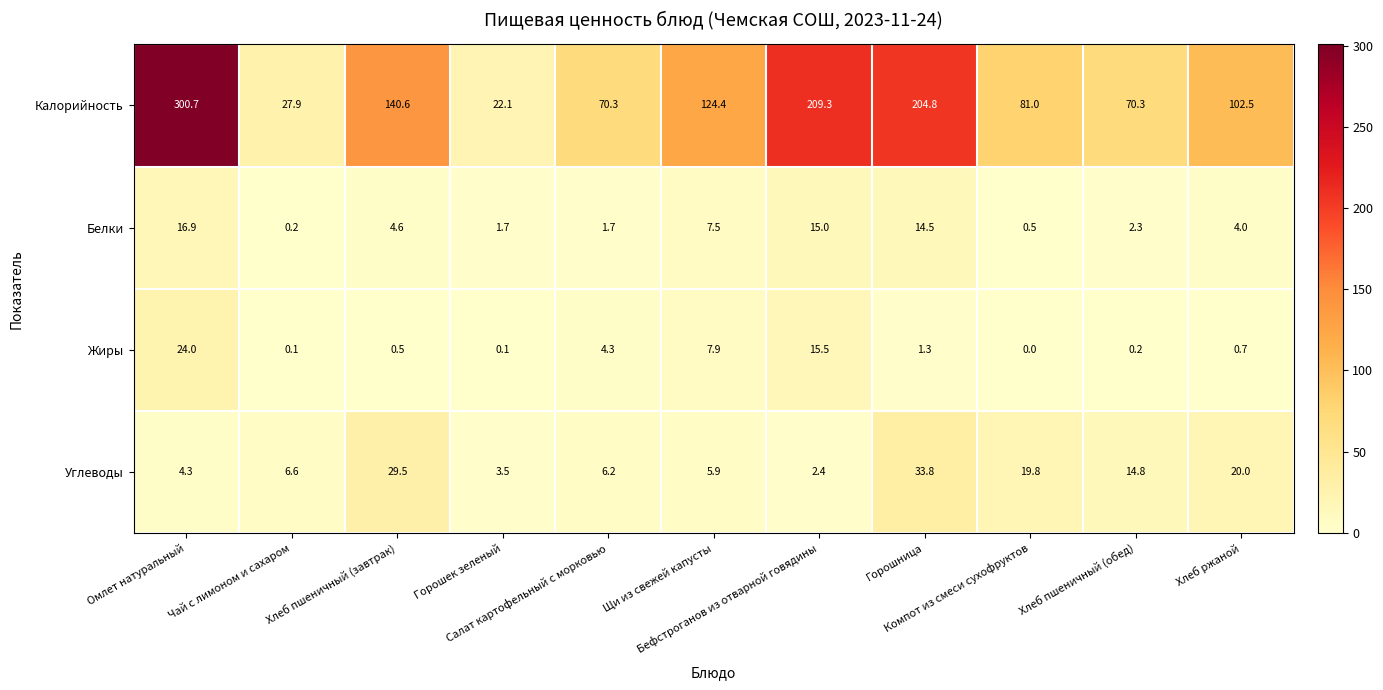

List the series in order of their peak value, lowest first.

Белки, Жиры, Углеводы, Калорийность